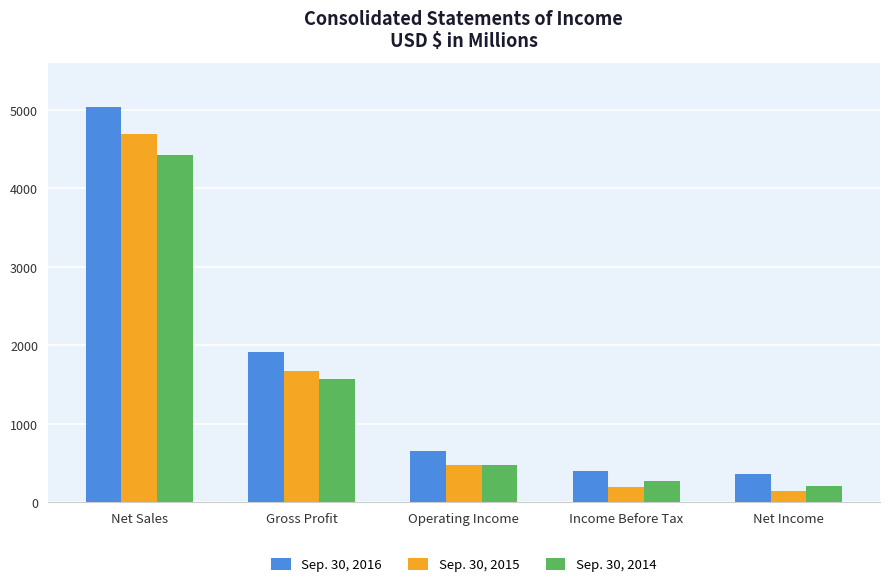

At which category is the sum across all series the highest?

Net Sales